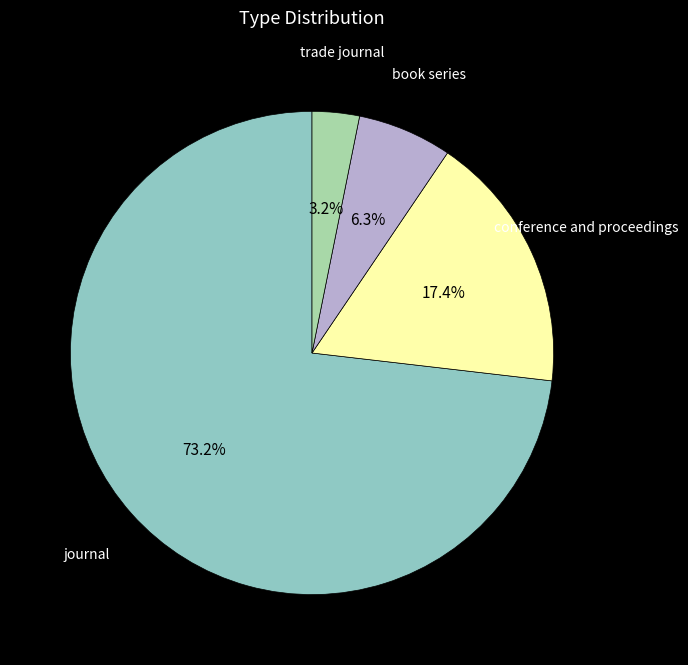

How many slices are in this pie chart?

4